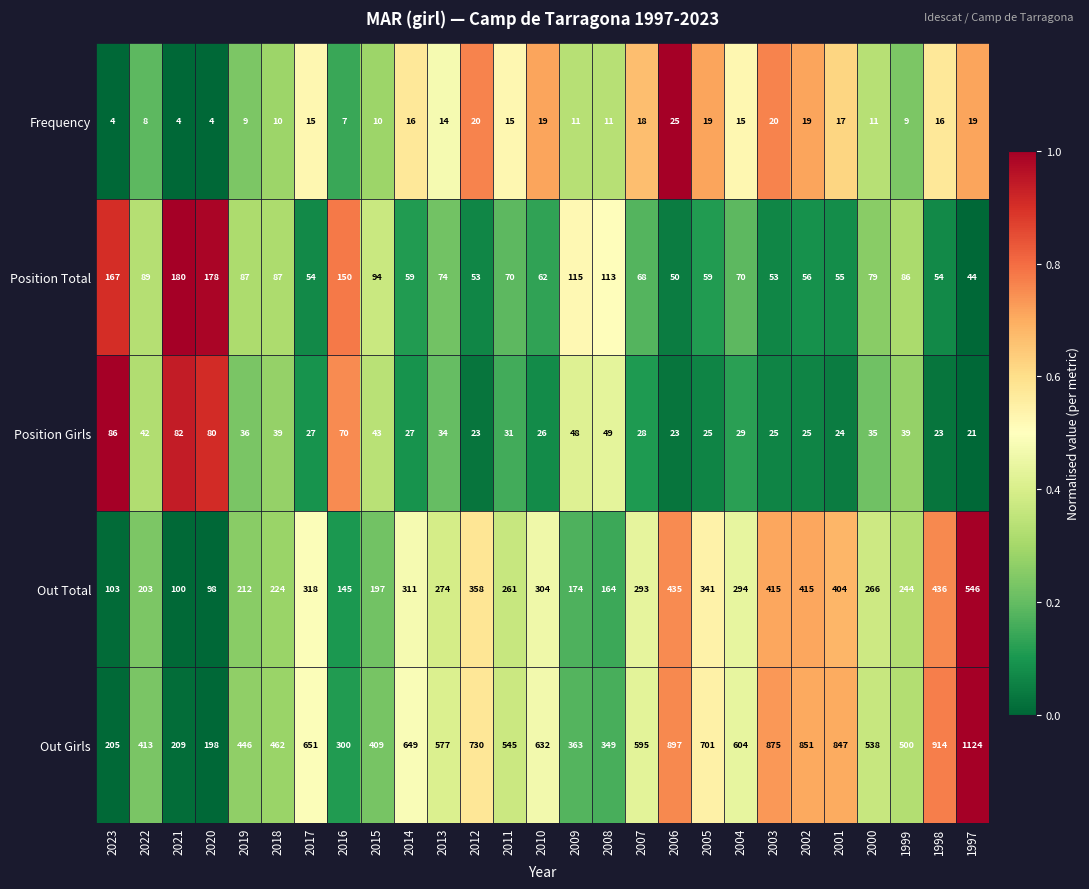

The Frequency series shows 11 at 2008. True or false?

True